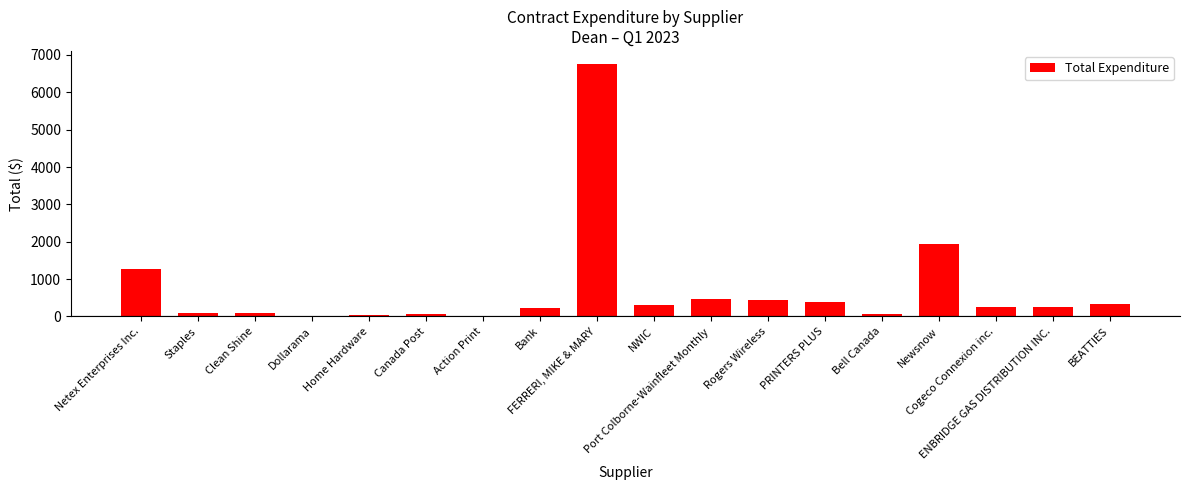

What is the greatest value displayed?

6768.8